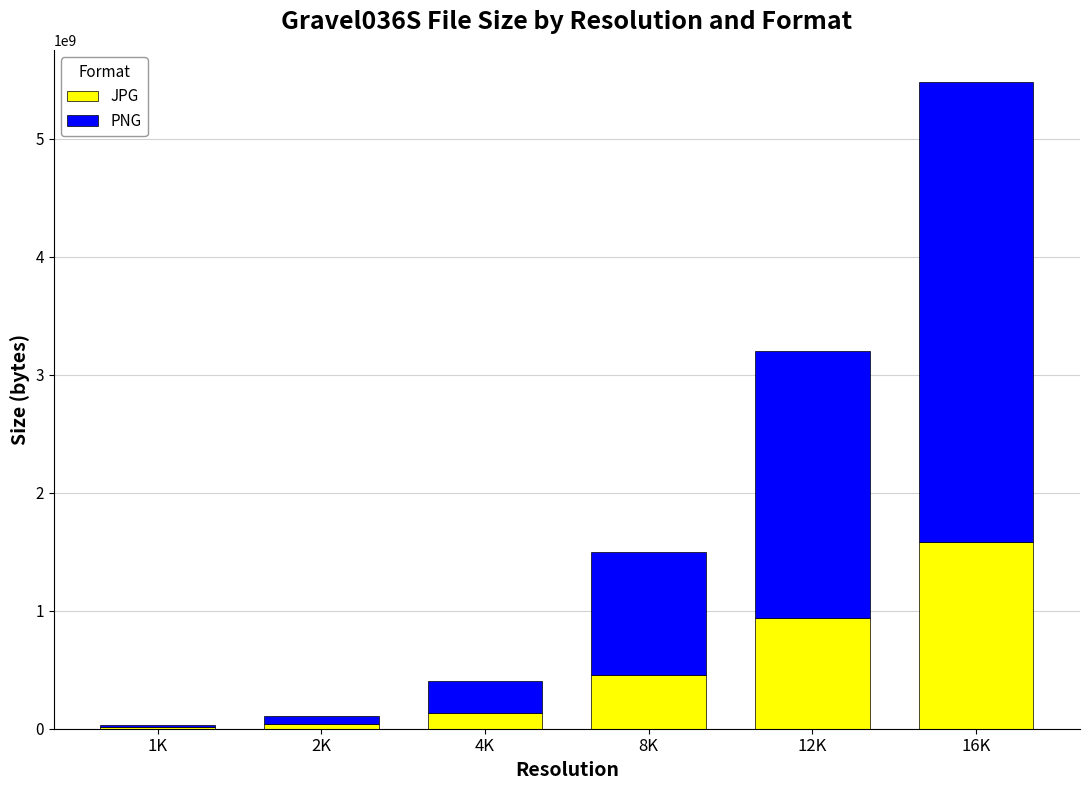

At which category is the sum across all series the highest?

16K